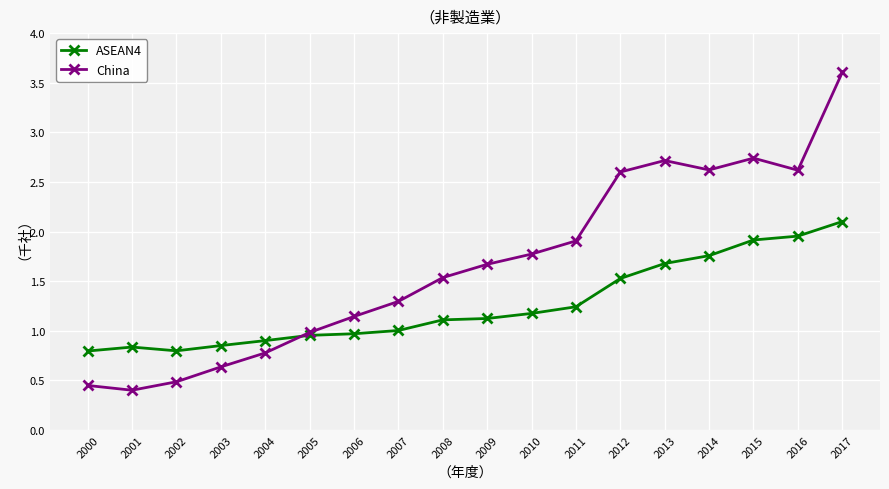

How many values in the China series exceed 1?

12